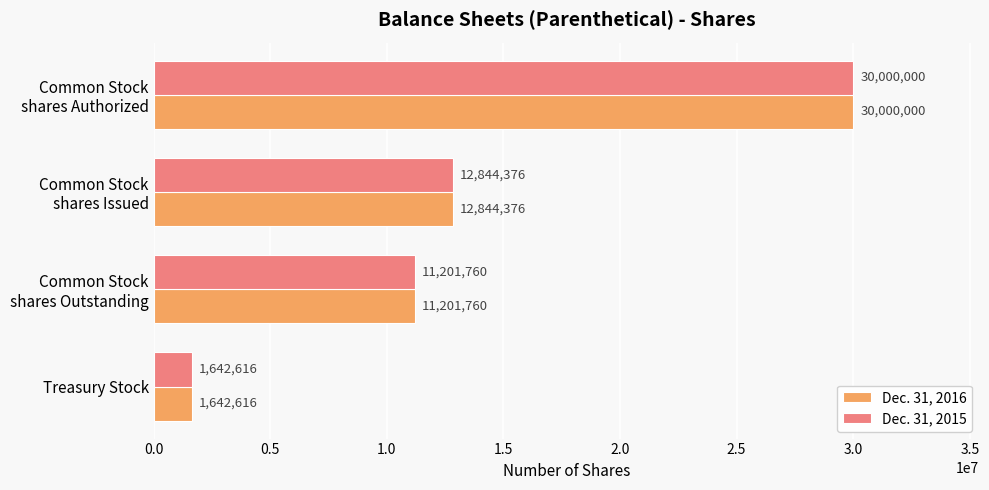

What is the difference between the maximum and minimum values in the Dec. 31, 2016 series?

28357384